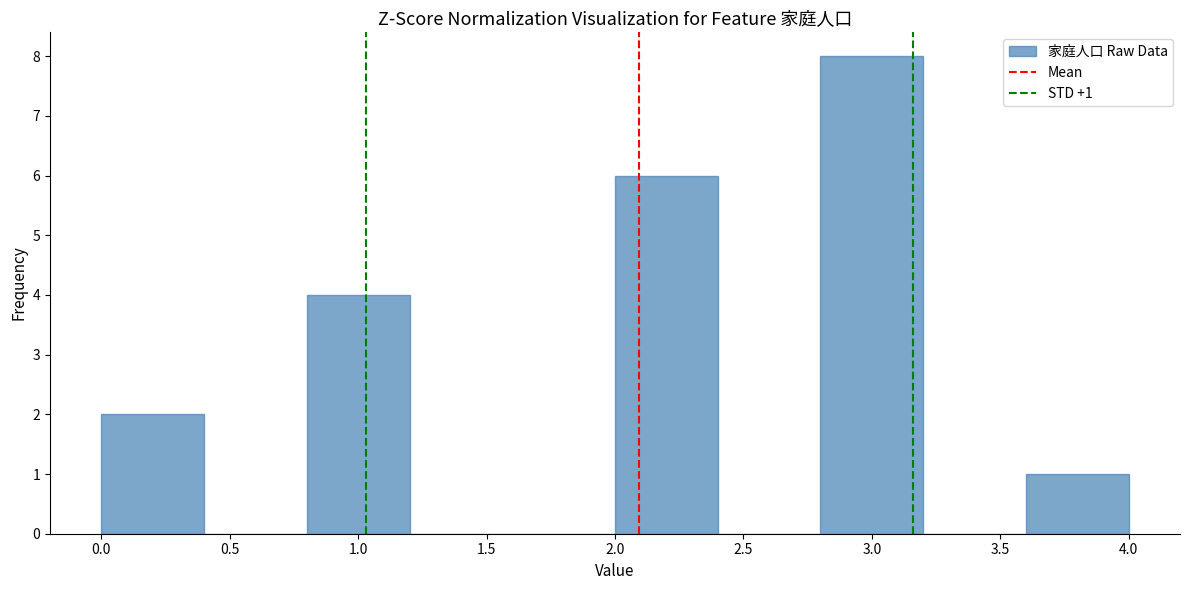

Which range on the x-axis has the tallest bar?

2.8 to 3.2